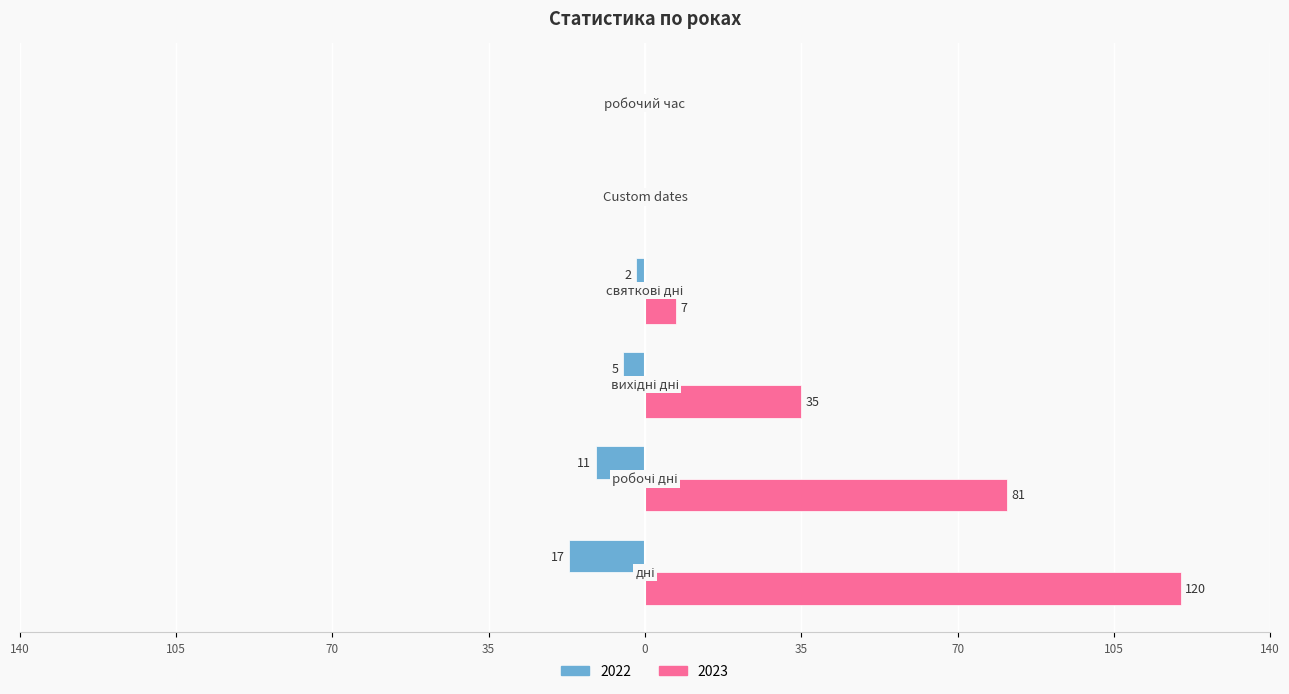

What are all the series names shown in the legend?

2022, 2023